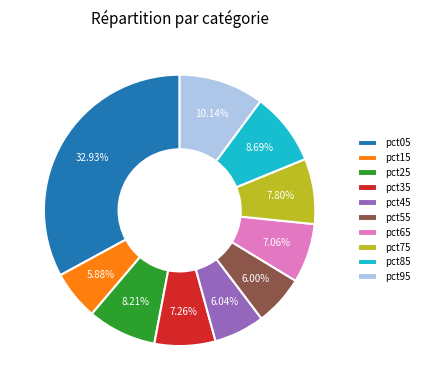

Is the sum of pct75 and pct25 greater than half?

No